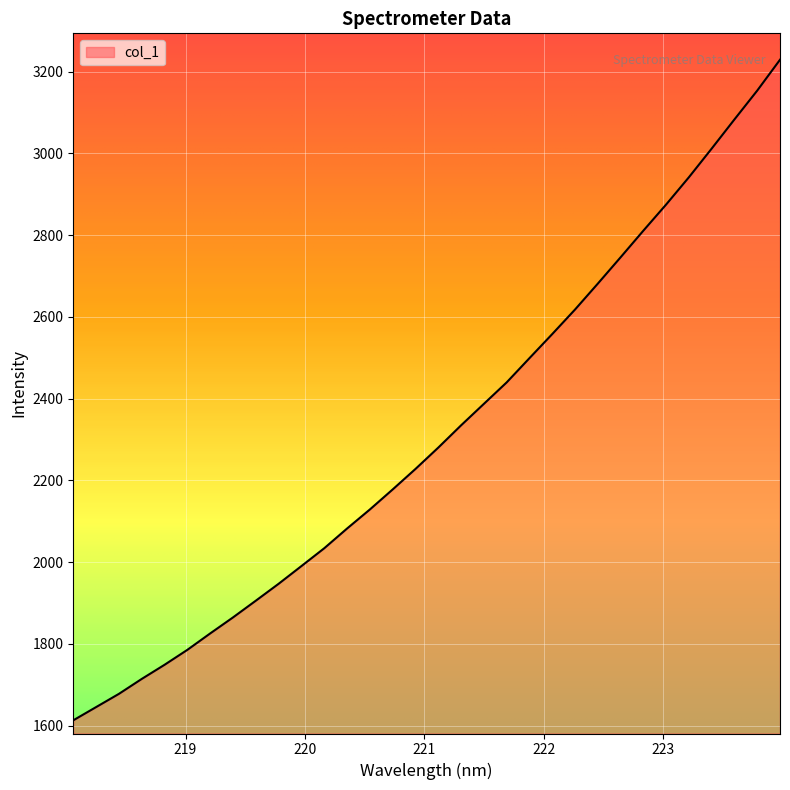

What is the maximum value shown in the chart?

3229.2